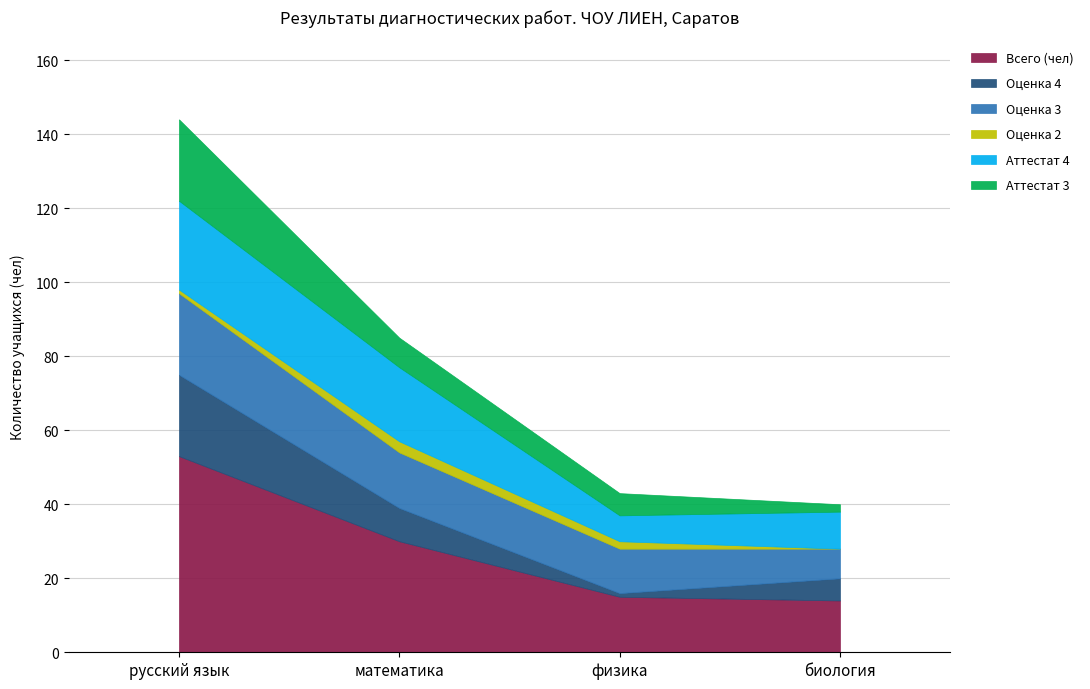

Reading right to left, list all the values displayed in this chart.

Всего (чел): биология=14	физика=15	математика=30	русский язык=53
Оценка 4: биология=6	физика=1	математика=9	русский язык=22
Оценка 3: биология=8	физика=12	математика=15	русский язык=22
Оценка 2: биология=0	физика=2	математика=3	русский язык=1
Аттестат 4: биология=10	физика=7	математика=20	русский язык=24
Аттестат 3: биология=2	физика=6	математика=8	русский язык=22